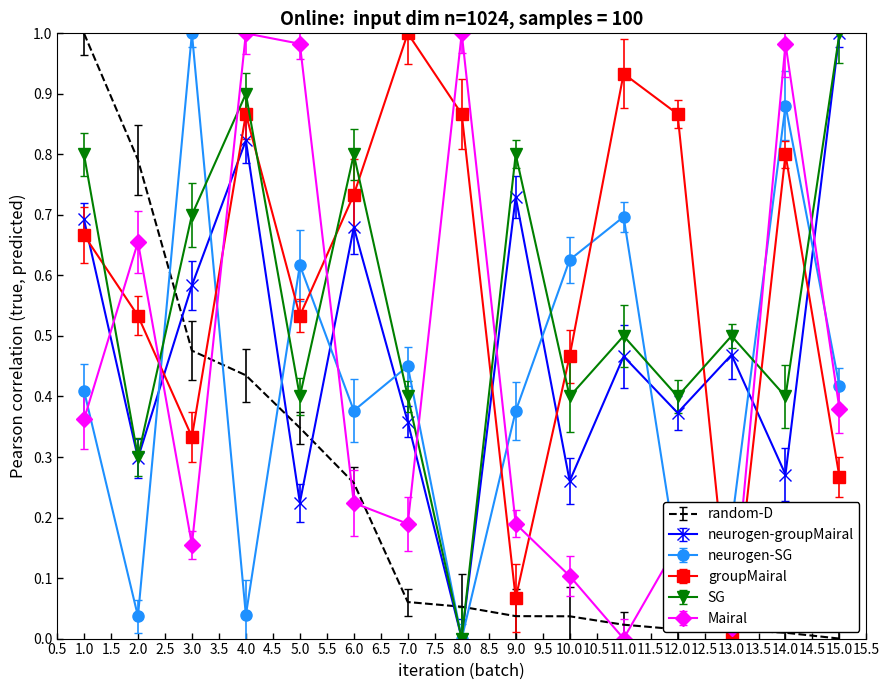

What are all the series names shown in the legend?

random-D, neurogen-groupMairal, neurogen-SG, groupMairal, SG, Mairal